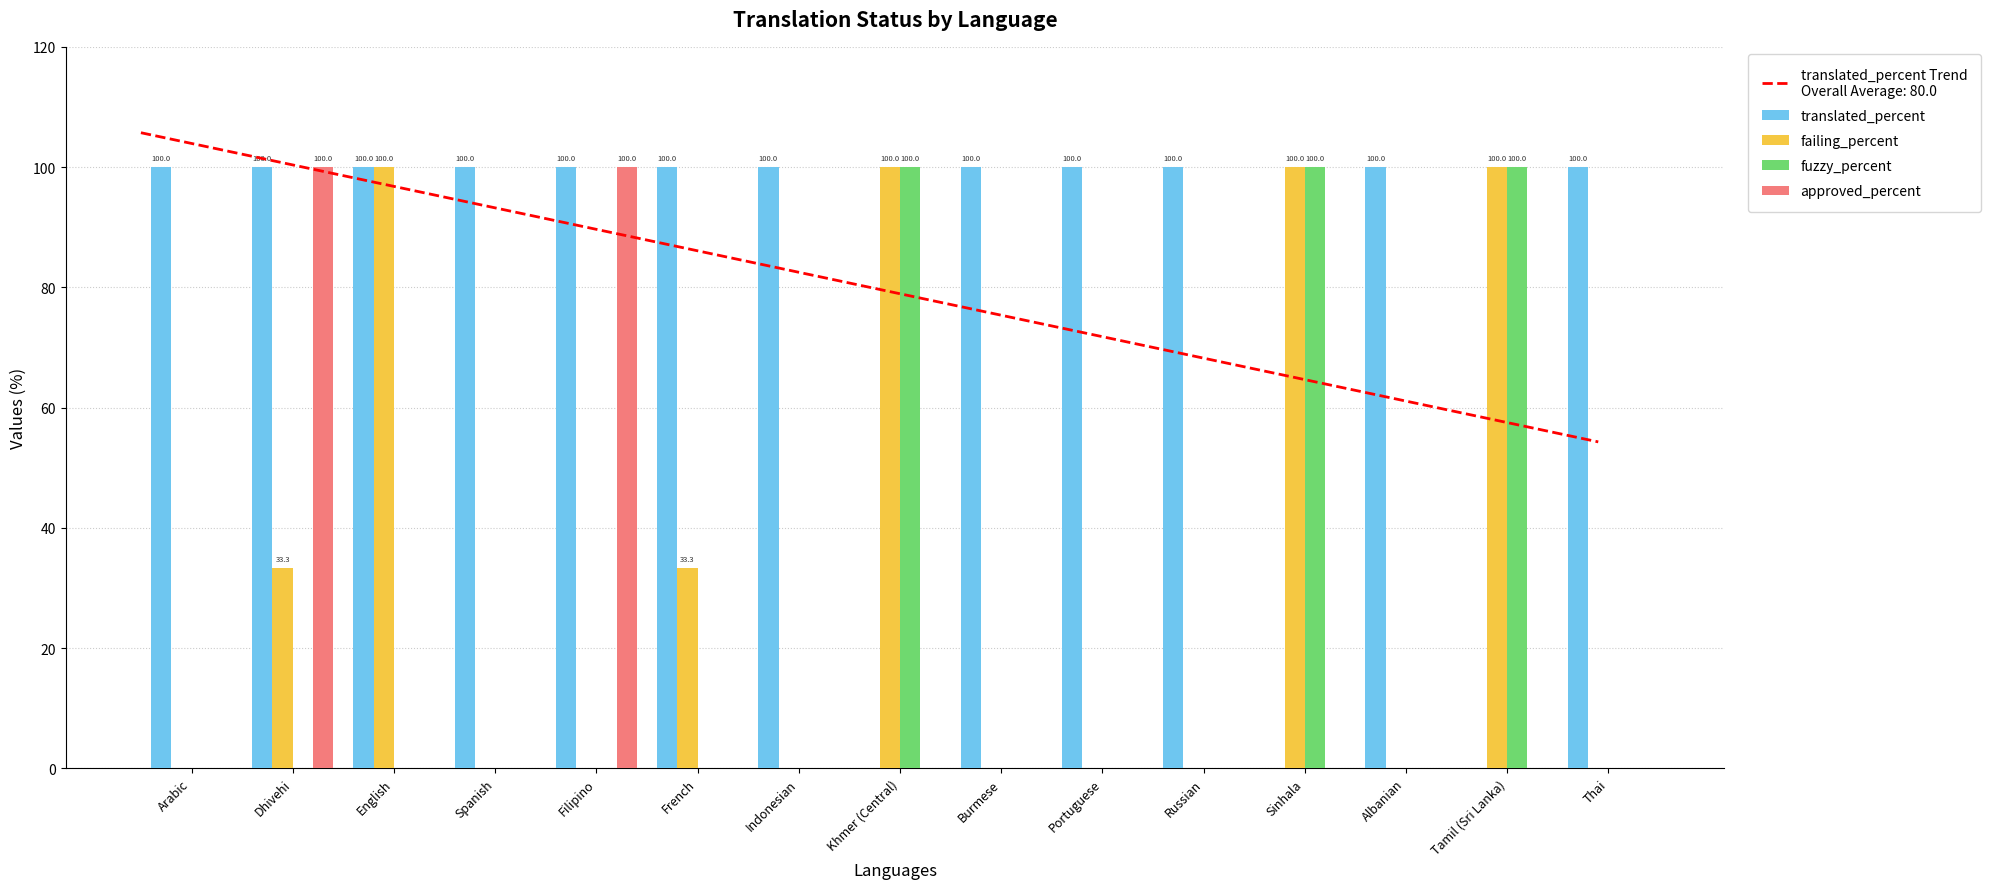

What position from the left is English?

3